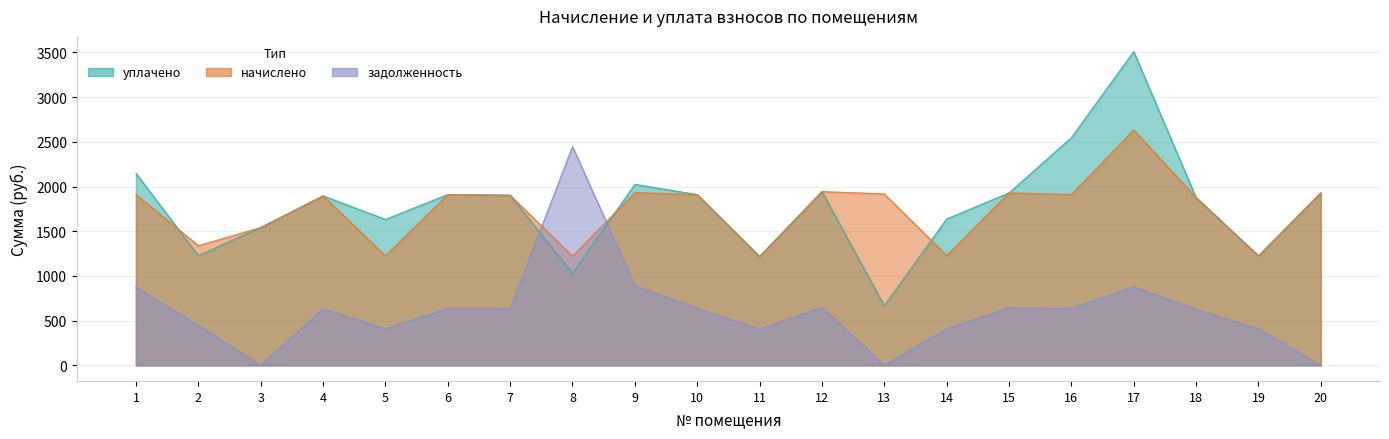

What is the difference between the highest and lowest values at 20?

1928.3